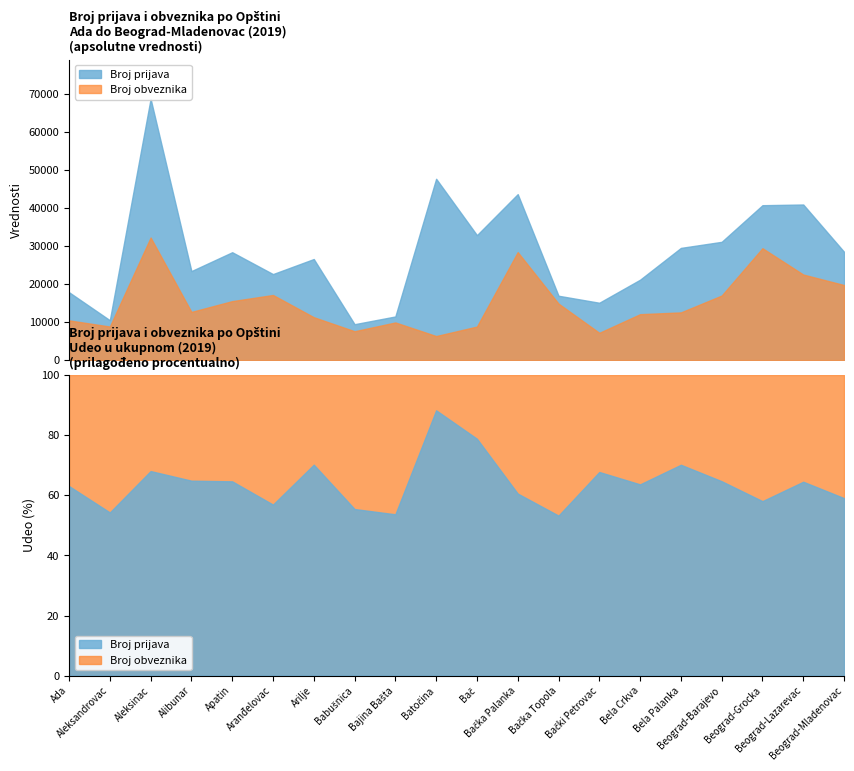

In Broj obveznika, how many points are higher than both neighbors (excluding endpoints)?

5